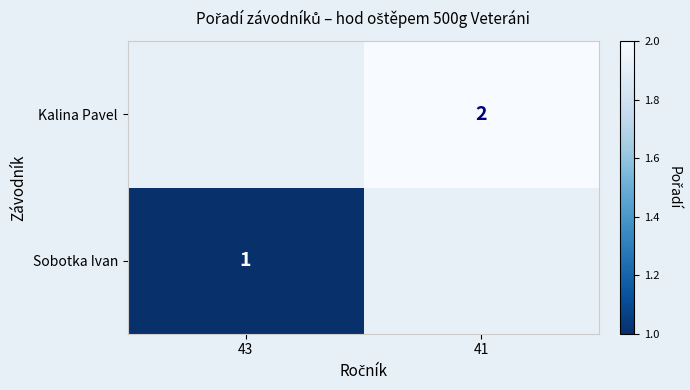

Is it true that Kalina Pavel equals 3 at 41?

False